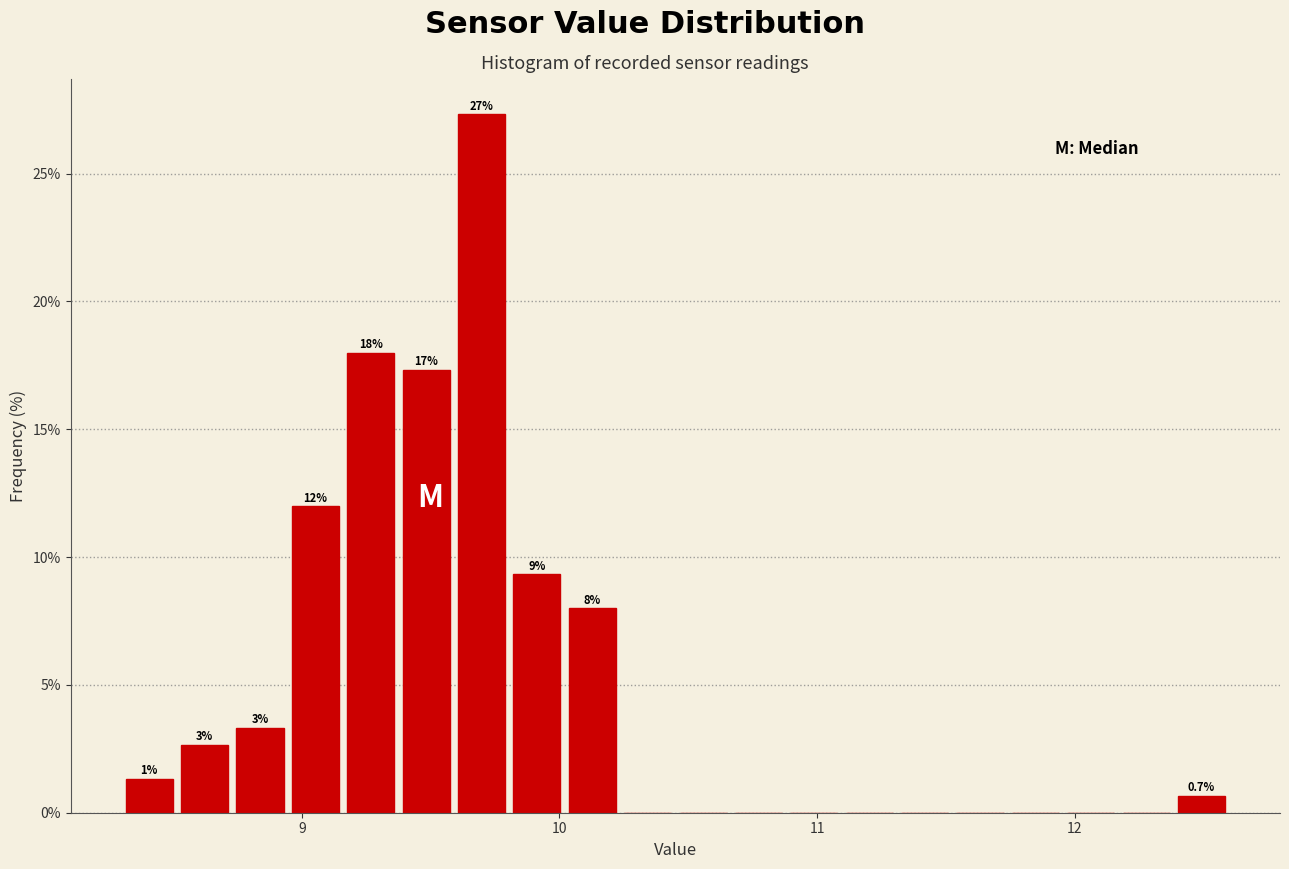

Around what value on the x-axis is the tallest bar? Give the approximate position of its centre, as read against the axis.

9.7